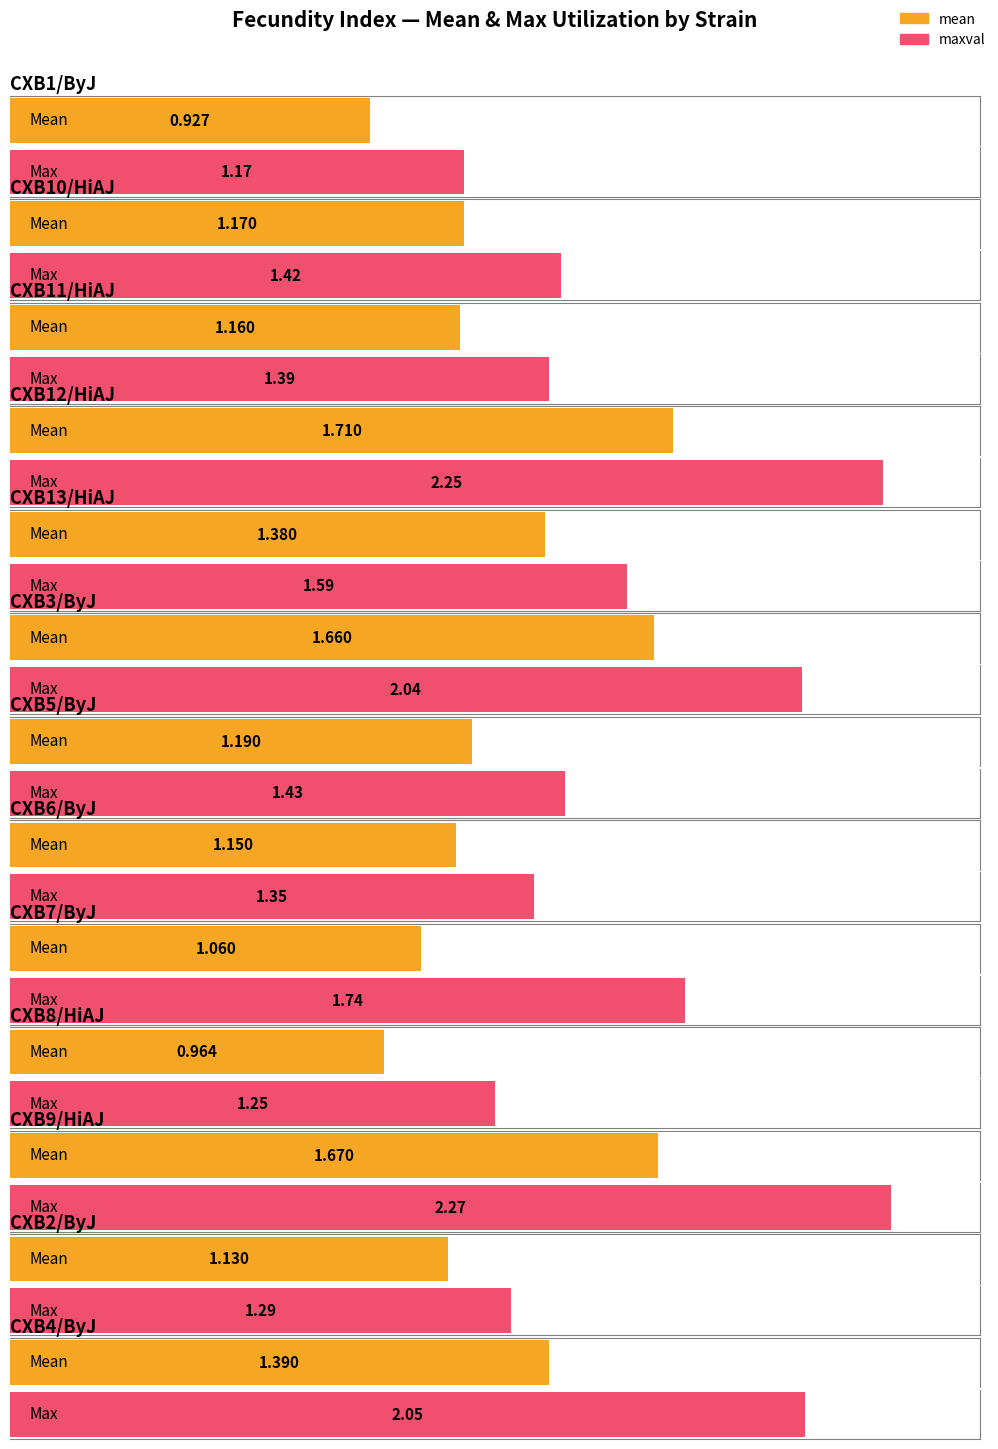

How many groups of bars are there?

13